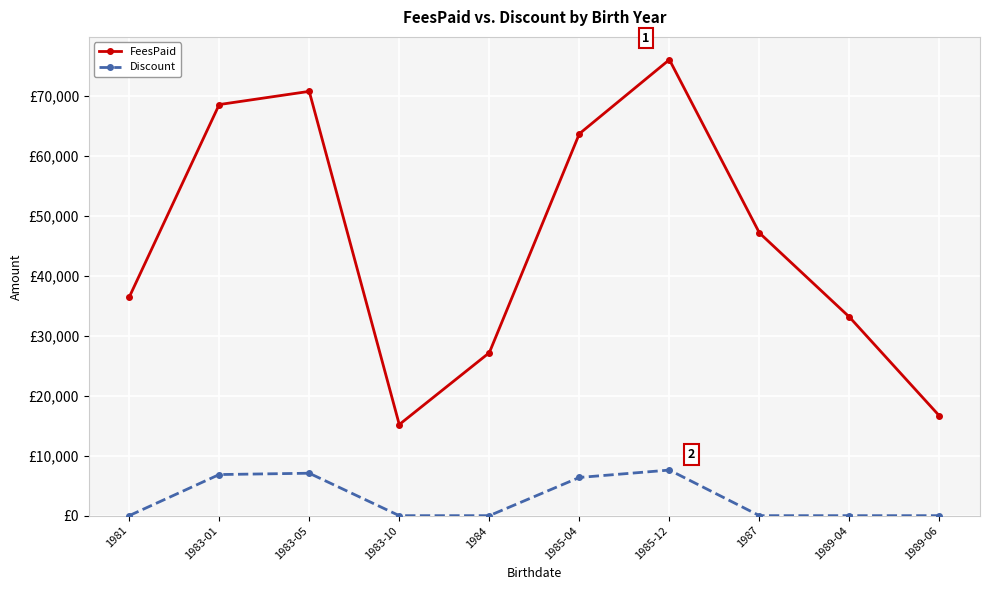

The FeesPaid series shows 47547.5 at 1983-05. True or false?

False